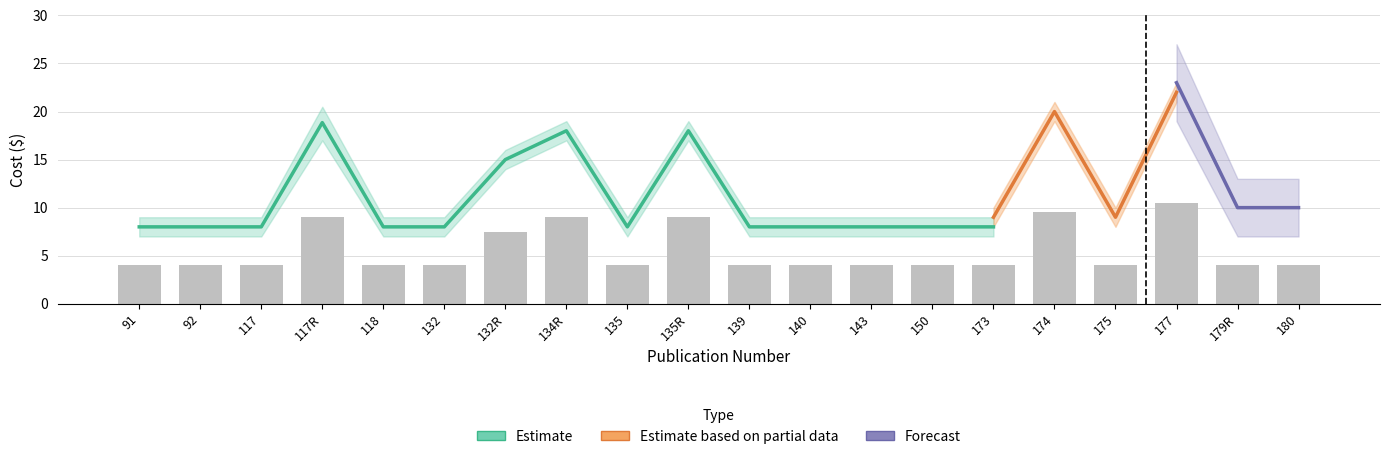

How many series are shown in this chart?

3